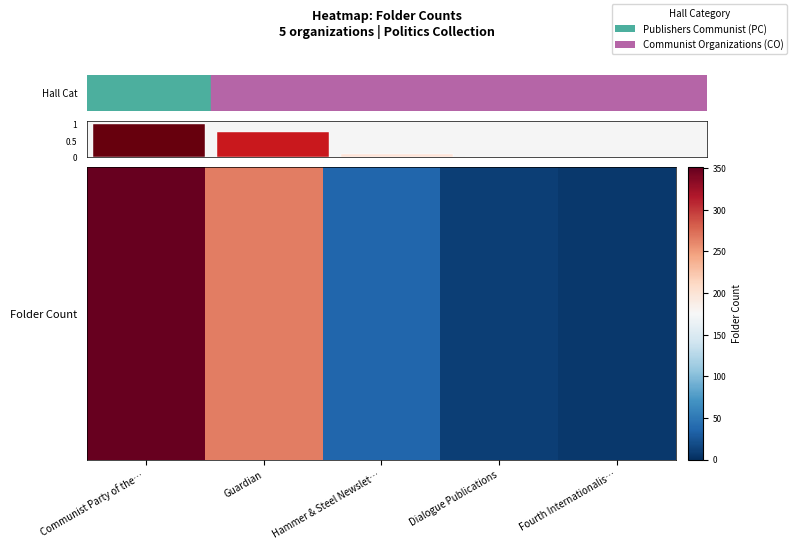

How many distinct data groups are displayed?

5